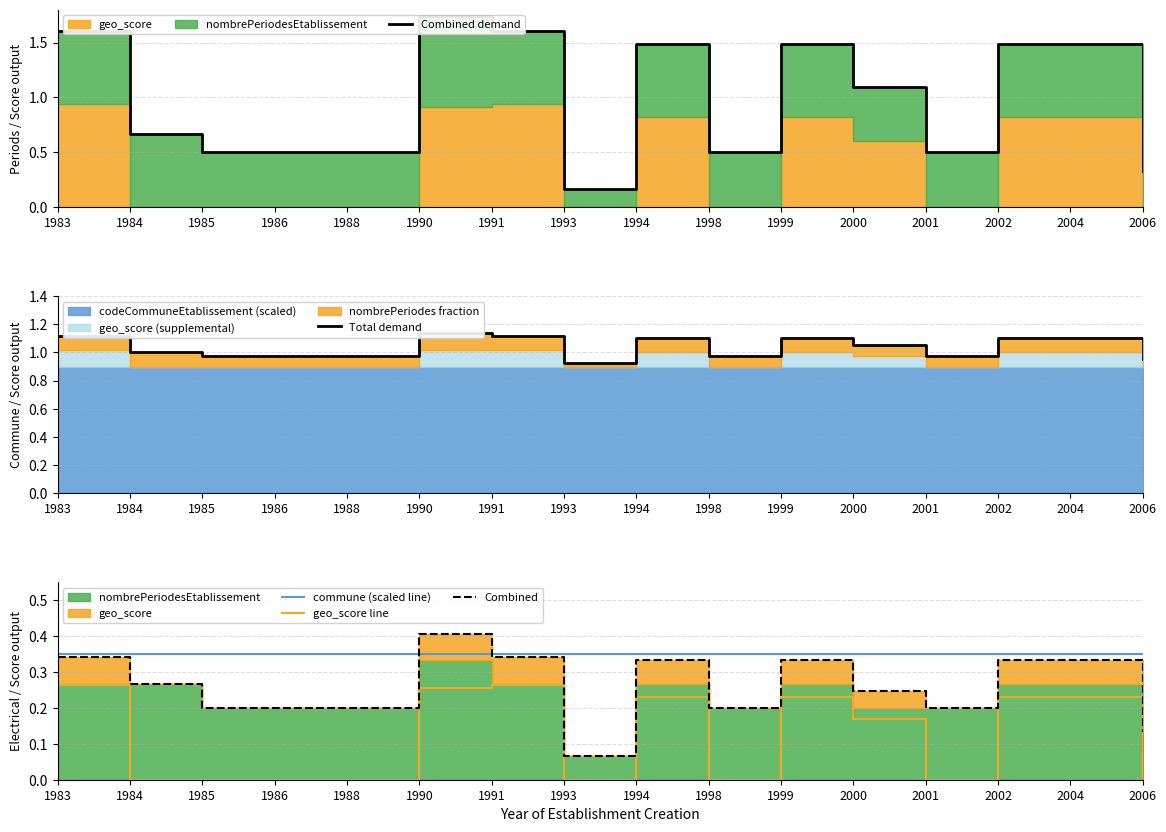

What is the highest value of the Total demand series?

1.1